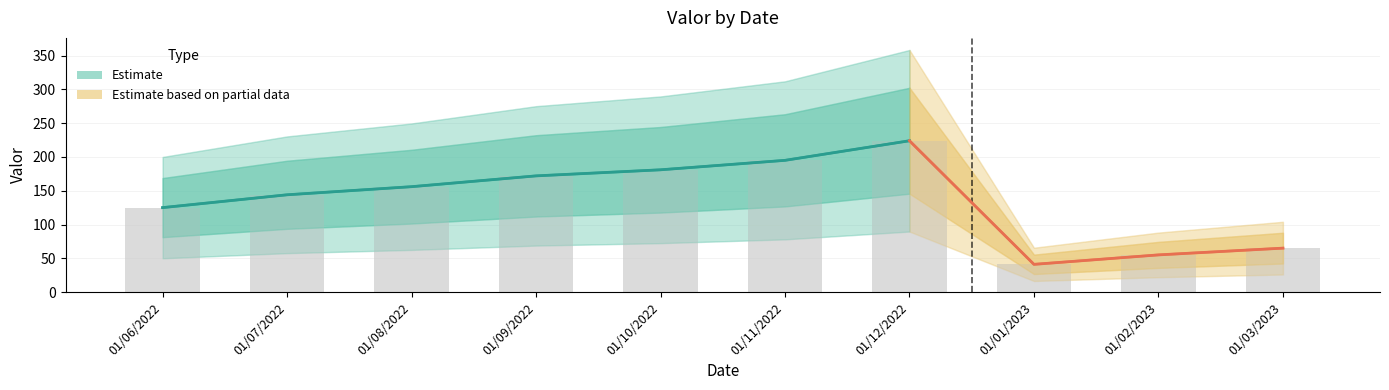

Is it true that the value at 01/06/2022 is 40?

False